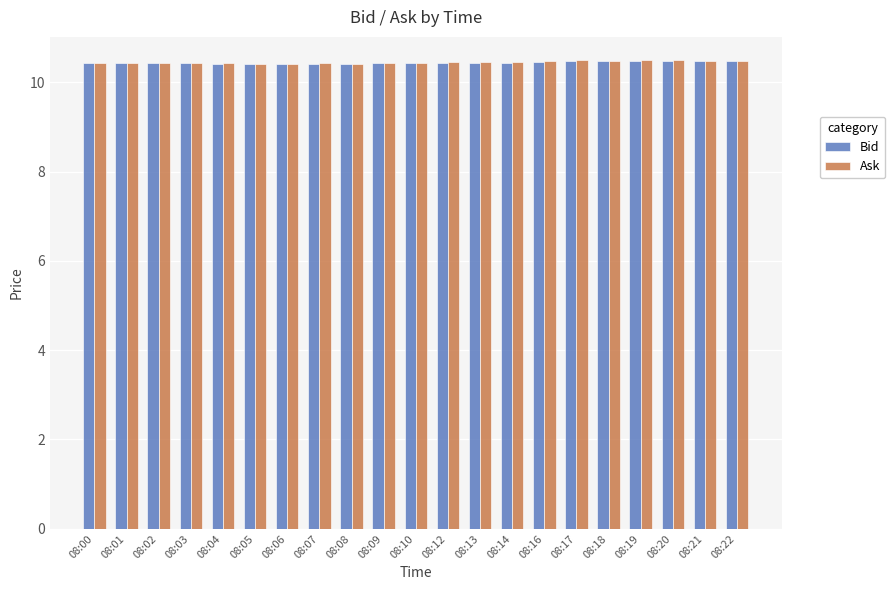

What is the minimum value for Ask?

10.4